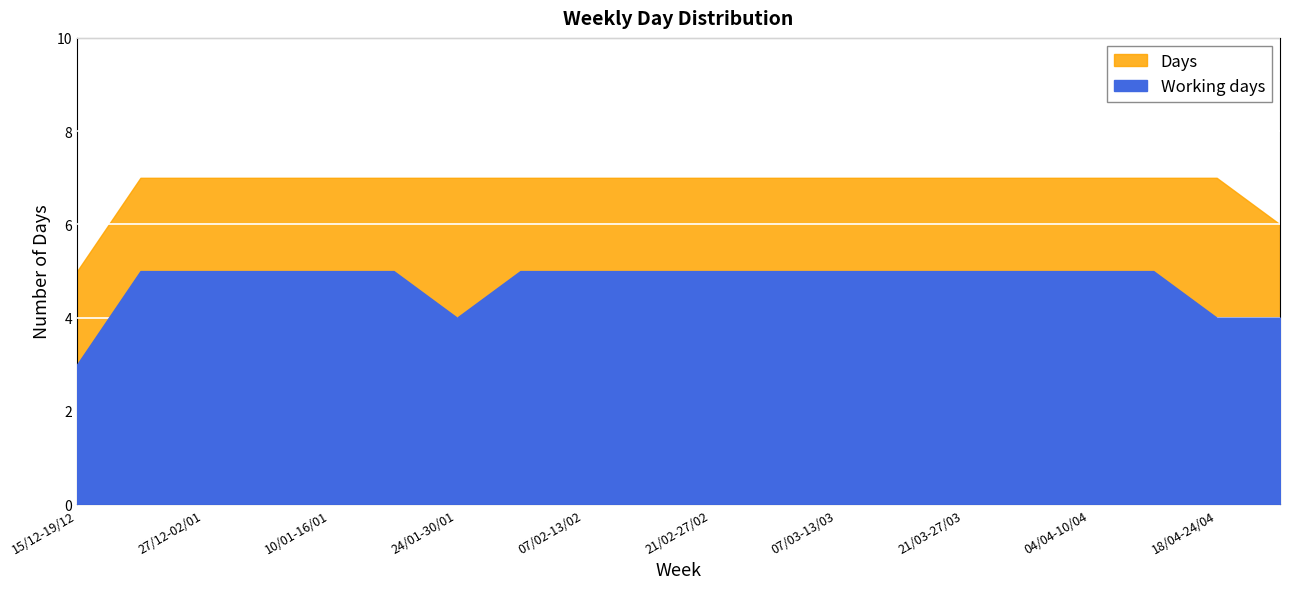

What is the sum of all Days values?

137